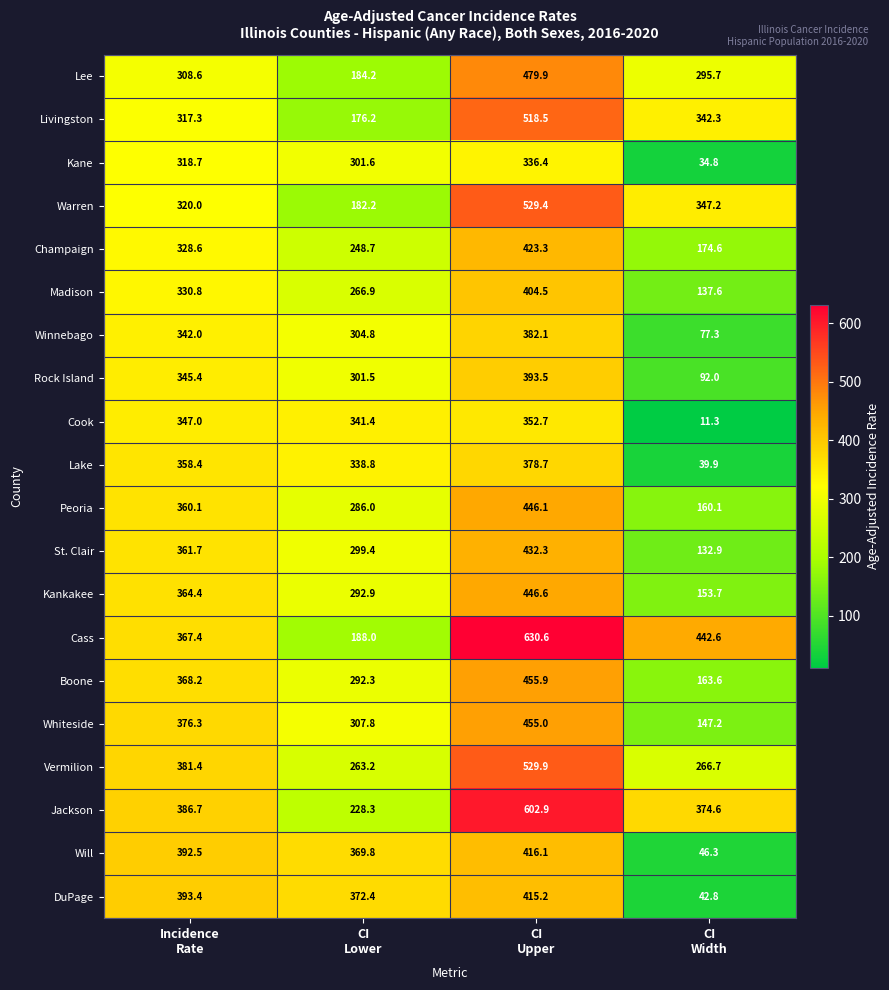

What is the smallest value displayed?

11.3